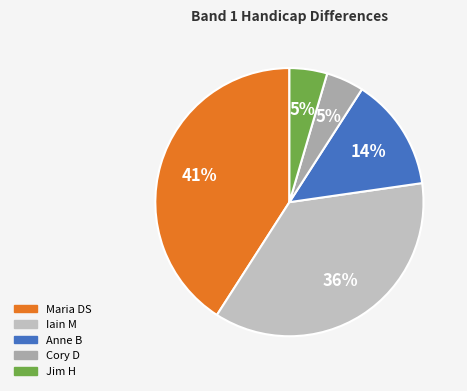

How many slices are in this pie chart?

5